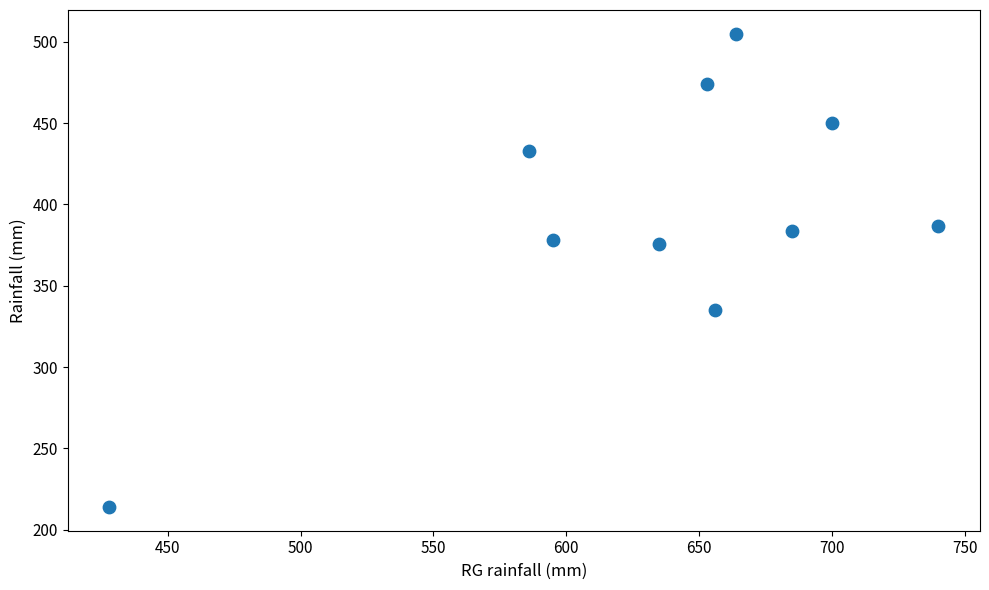

What is the average Y value?

394